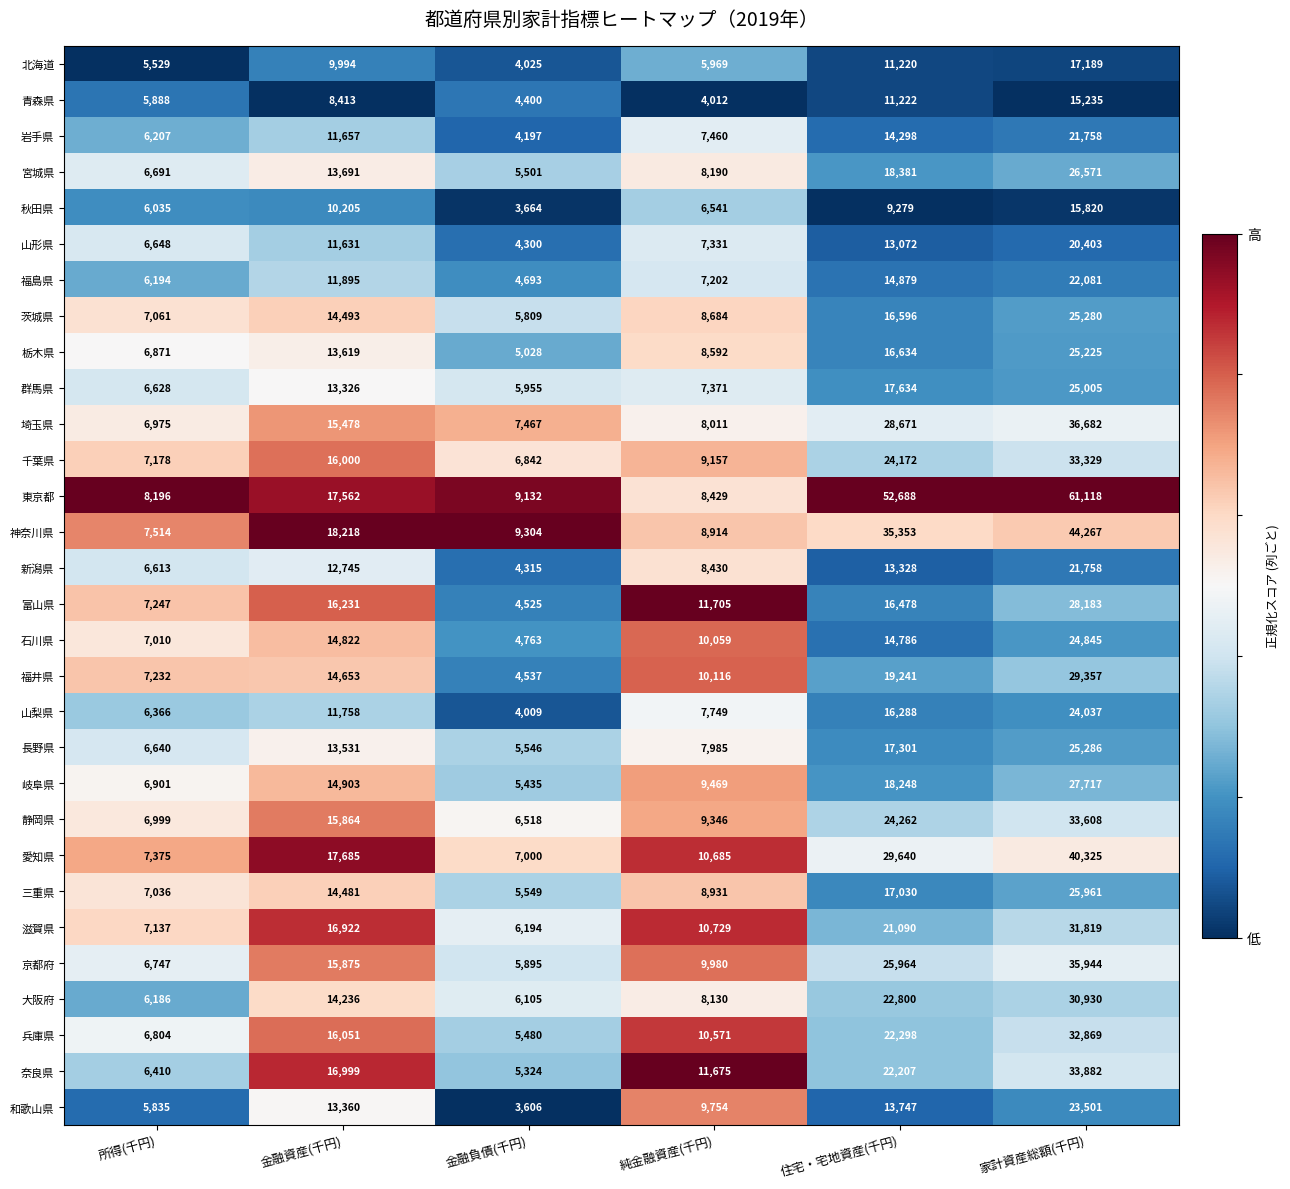

How many distinct data groups are displayed?

30